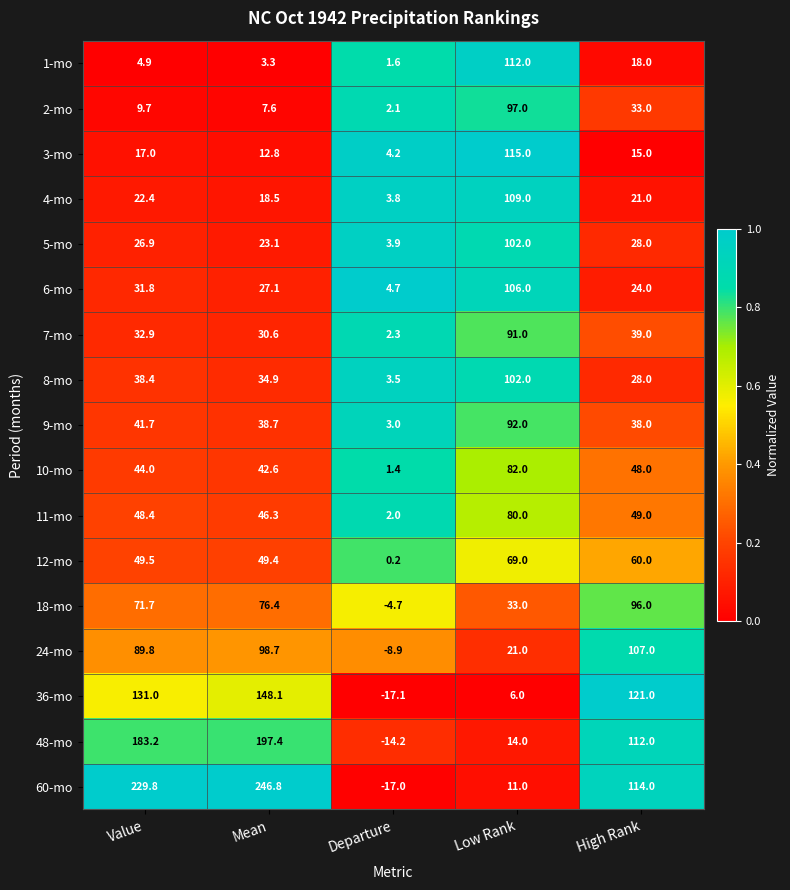

What value does the 11-mo series have at Value?

48.4